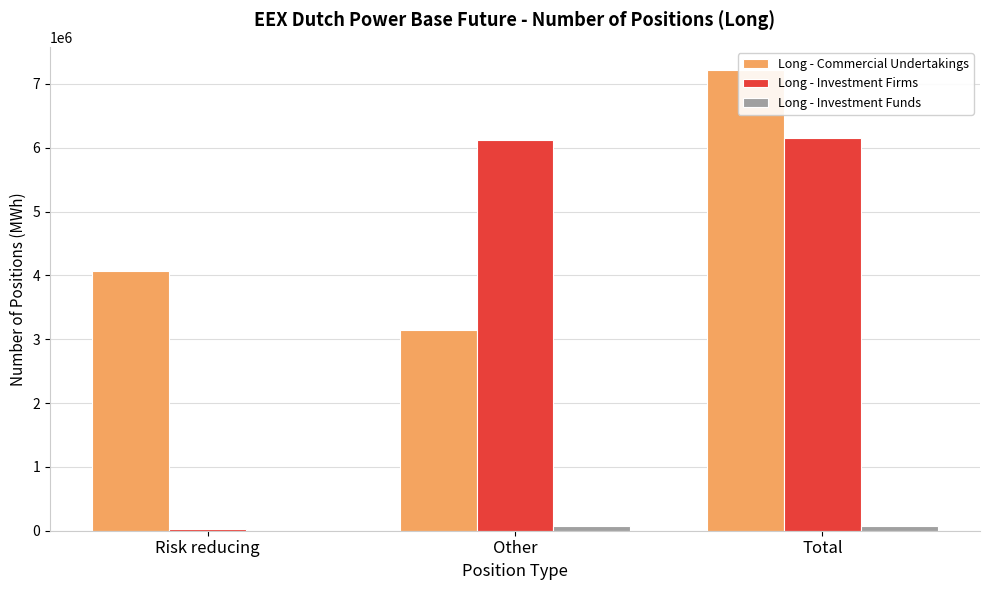

What is the label of the 3rd bar from the left?

Total